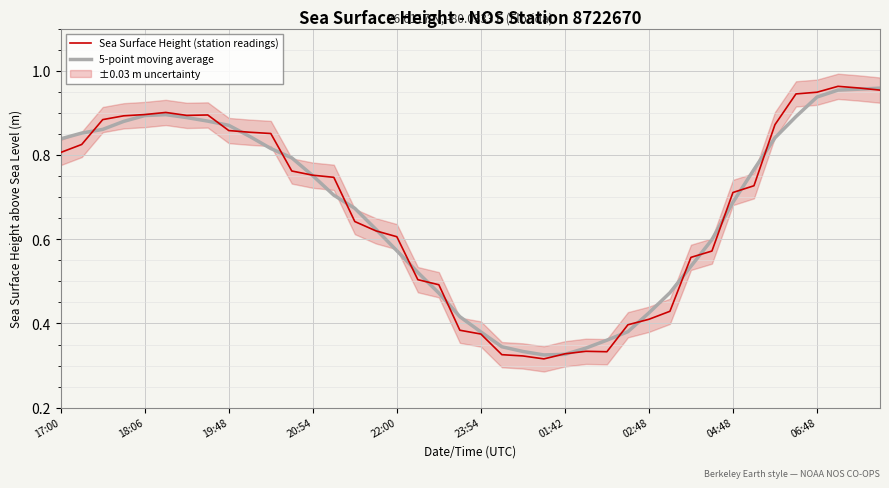

At which category is the sum across all series the highest?

37